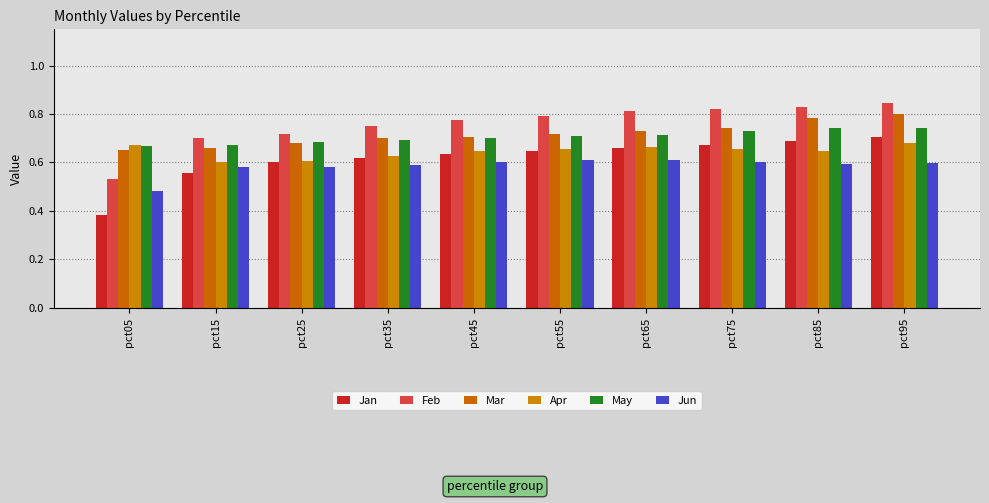

Which series has the widest spread of values?

Jan